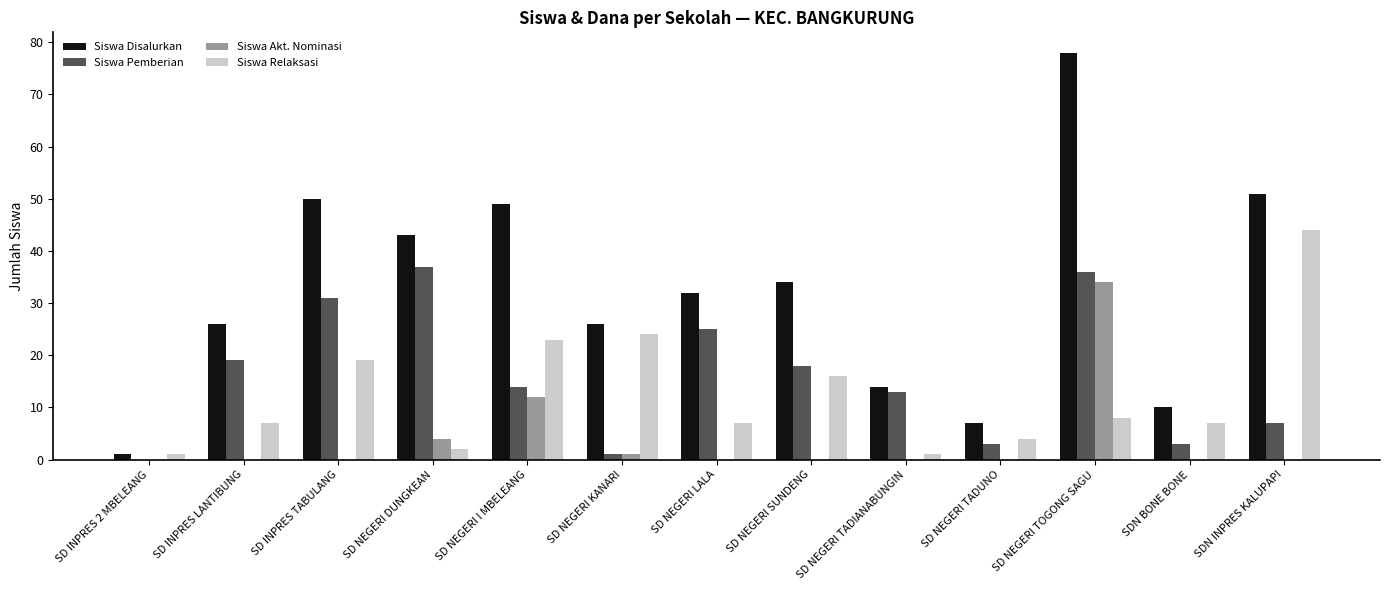

Reading left to right, transcribe all the data shown in this chart.

Siswa Disalurkan: SD INPRES 2 MBELEANG=1	SD INPRES LANTIBUNG=26	SD INPRES TABULANG=50	SD NEGERI DUNGKEAN=43	SD NEGERI I MBELEANG=49	SD NEGERI KANARI=26	SD NEGERI LALA=32	SD NEGERI SUNDENG=34	SD NEGERI TADIANABUNGIN=14	SD NEGERI TADUNO=7	SD NEGERI TOGONG SAGU=78	SDN BONE BONE=10	SDN INPRES KALUPAPI=51
Siswa Pemberian: SD INPRES 2 MBELEANG=0	SD INPRES LANTIBUNG=19	SD INPRES TABULANG=31	SD NEGERI DUNGKEAN=37	SD NEGERI I MBELEANG=14	SD NEGERI KANARI=1	SD NEGERI LALA=25	SD NEGERI SUNDENG=18	SD NEGERI TADIANABUNGIN=13	SD NEGERI TADUNO=3	SD NEGERI TOGONG SAGU=36	SDN BONE BONE=3	SDN INPRES KALUPAPI=7
Siswa Akt. Nominasi: SD INPRES 2 MBELEANG=0	SD INPRES LANTIBUNG=0	SD INPRES TABULANG=0	SD NEGERI DUNGKEAN=4	SD NEGERI I MBELEANG=12	SD NEGERI KANARI=1	SD NEGERI LALA=0	SD NEGERI SUNDENG=0	SD NEGERI TADIANABUNGIN=0	SD NEGERI TADUNO=0	SD NEGERI TOGONG SAGU=34	SDN BONE BONE=0	SDN INPRES KALUPAPI=0
Siswa Relaksasi: SD INPRES 2 MBELEANG=1	SD INPRES LANTIBUNG=7	SD INPRES TABULANG=19	SD NEGERI DUNGKEAN=2	SD NEGERI I MBELEANG=23	SD NEGERI KANARI=24	SD NEGERI LALA=7	SD NEGERI SUNDENG=16	SD NEGERI TADIANABUNGIN=1	SD NEGERI TADUNO=4	SD NEGERI TOGONG SAGU=8	SDN BONE BONE=7	SDN INPRES KALUPAPI=44